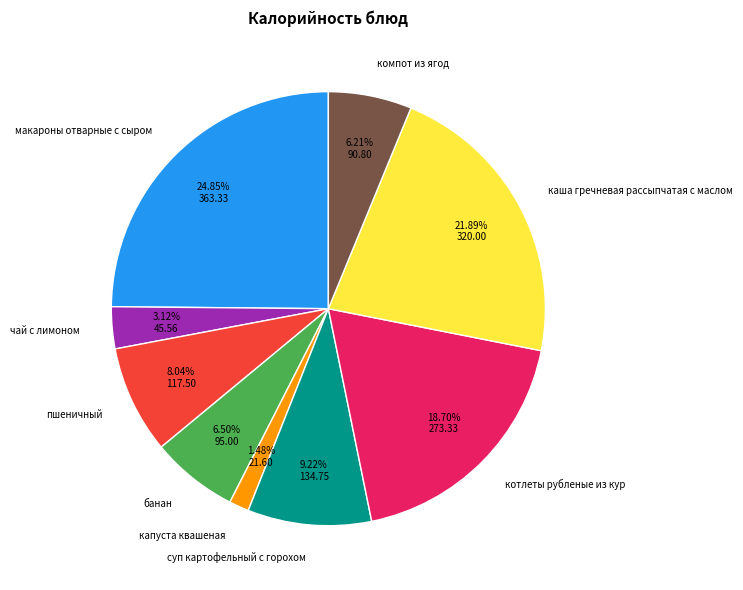

Approximately how many times larger is the value at компот из ягод compared to каша гречневая рассыпчатая с маслом?

0.3